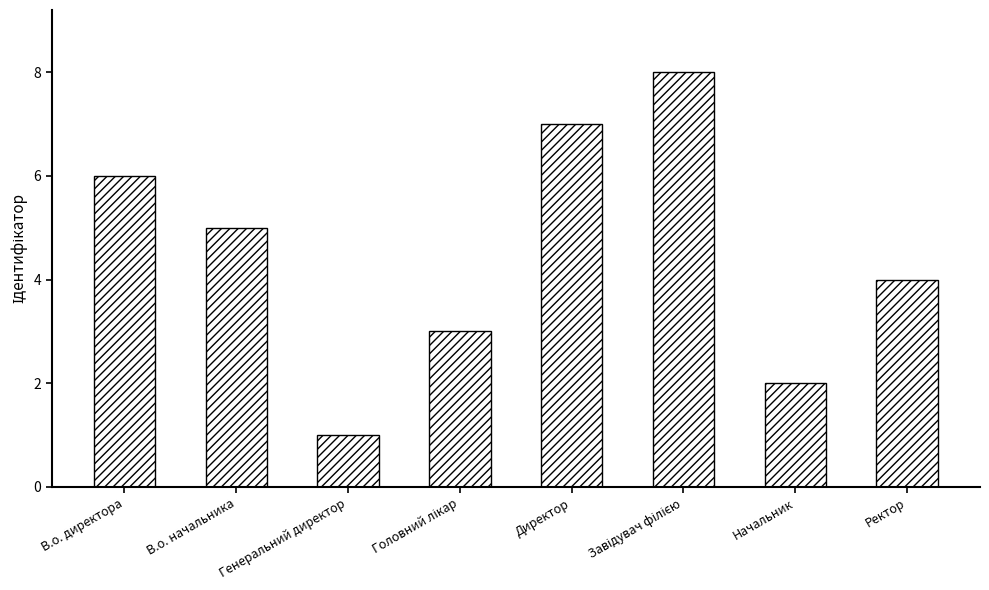

Approximately how many times larger is the value at Генеральний директор compared to В.о. начальника?

0.2